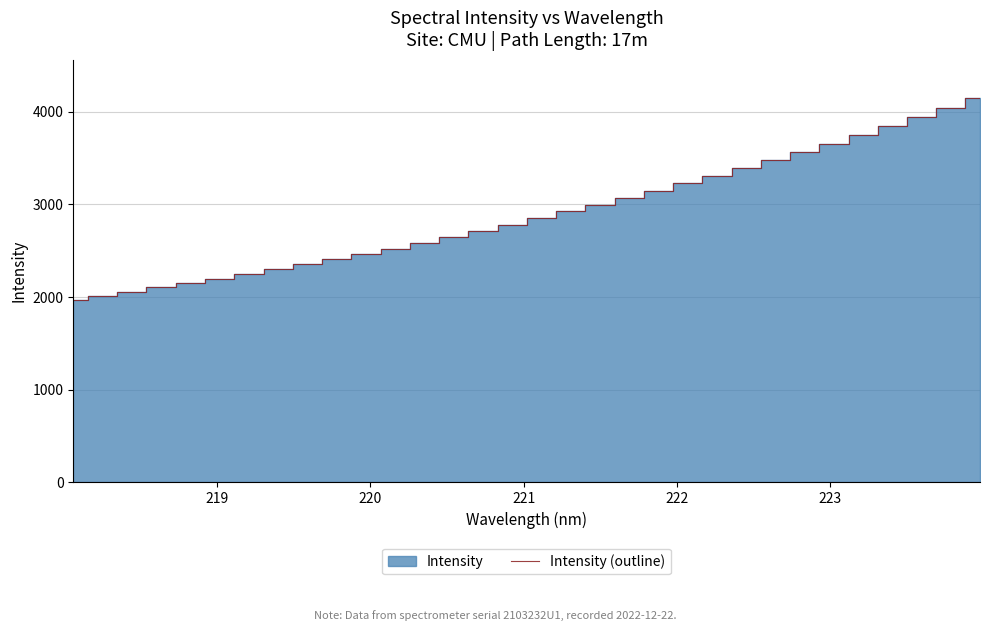

True or false: the data has more than 1 interior local peaks.

False